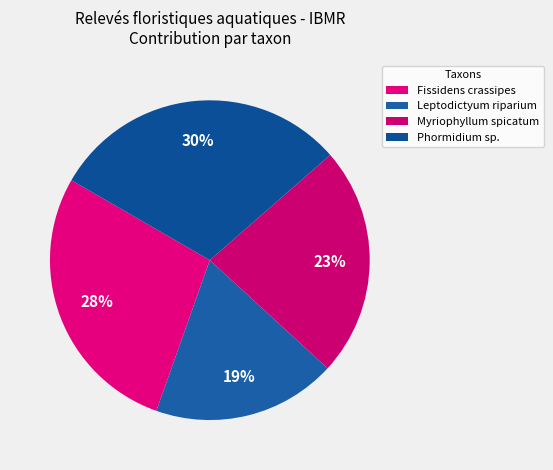

To the nearest percent, what is the difference between the Leptodictyum riparium and Phormidium sp. slice percentages?

12%